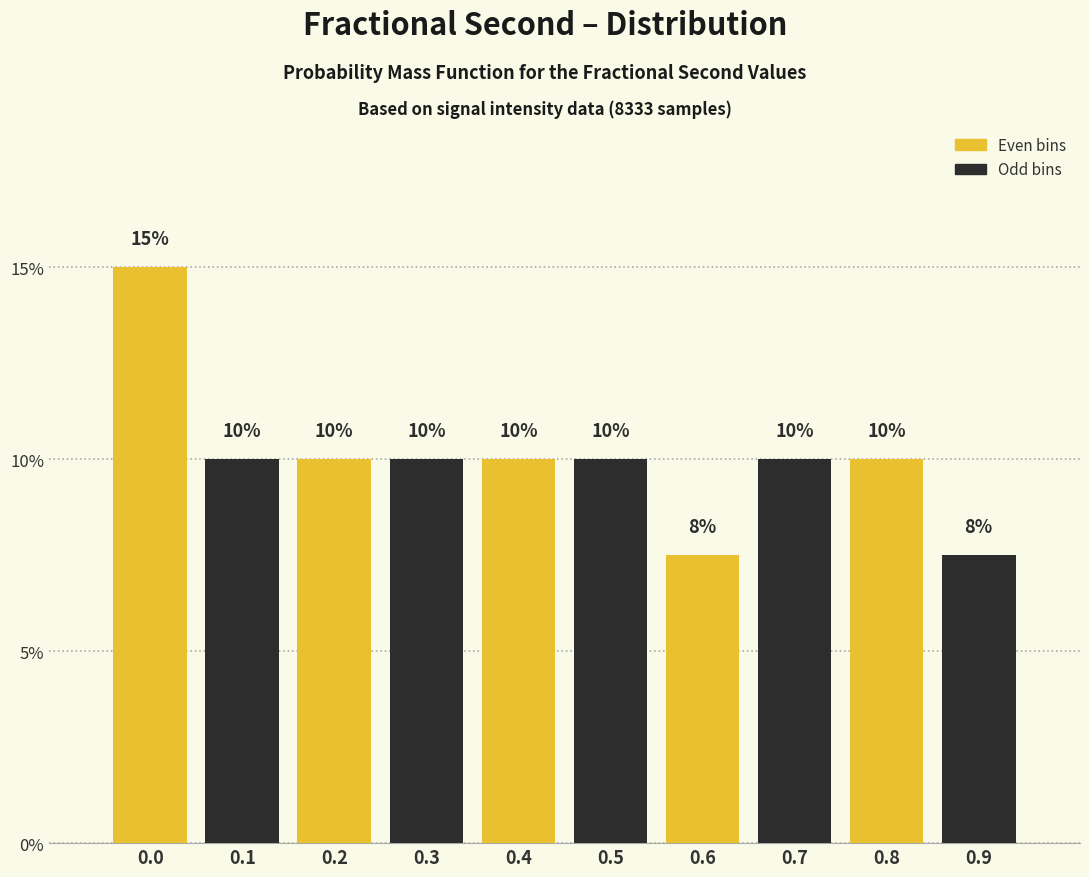

Is it true that the value at 0.4 is 10.0?

True